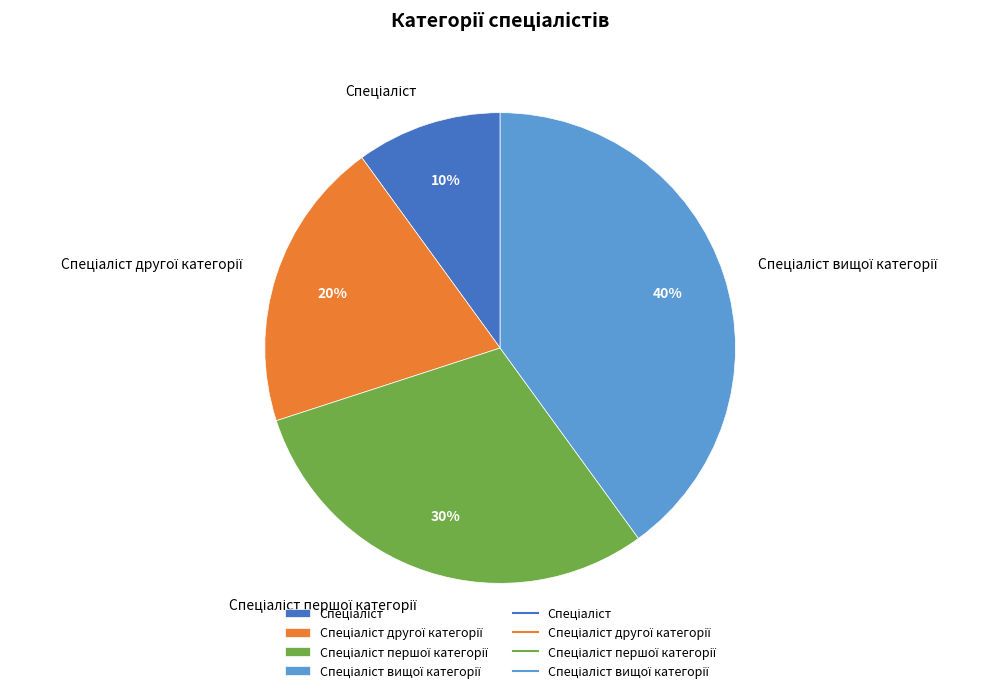

To the nearest percent, what is the average slice percentage?

25%